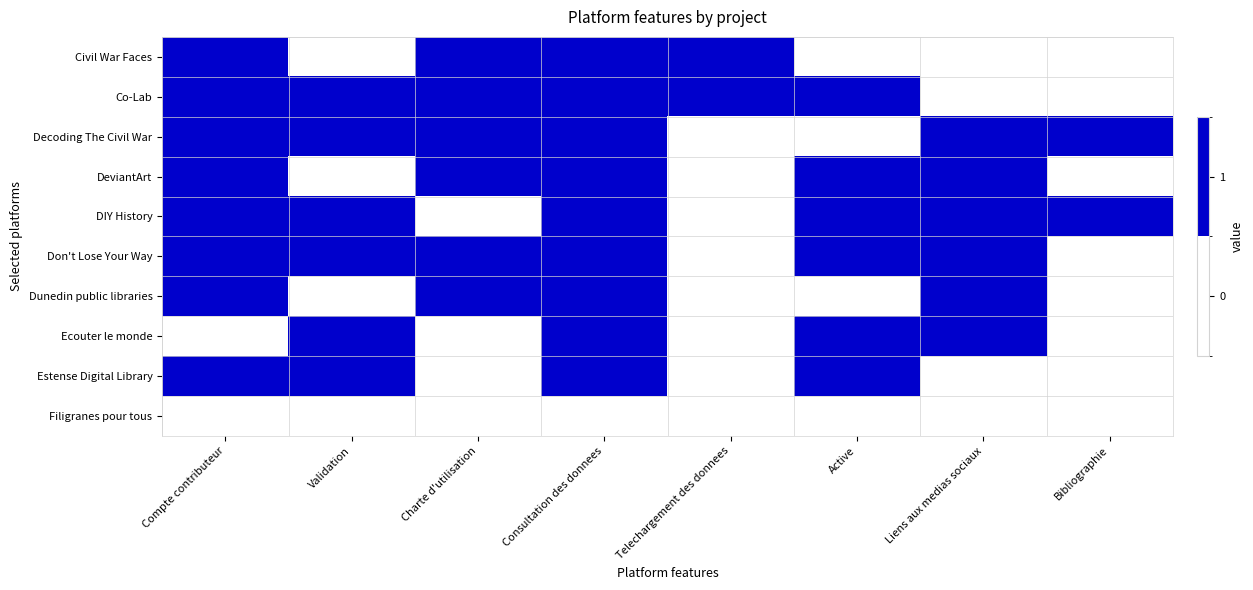

Reading left to right, list all the values displayed in this chart.

Civil War Faces: Compte contributeur=1	Validation=0	Charte d'utilisation=1	Consultation des donnees=1	Telechargement des donnees=1	Active=0	Liens aux medias sociaux=0	Bibliographie=0
Co-Lab: Compte contributeur=1	Validation=1	Charte d'utilisation=1	Consultation des donnees=1	Telechargement des donnees=1	Active=1	Liens aux medias sociaux=0	Bibliographie=0
Decoding The Civil War: Compte contributeur=1	Validation=1	Charte d'utilisation=1	Consultation des donnees=1	Telechargement des donnees=0	Active=0	Liens aux medias sociaux=1	Bibliographie=1
DeviantArt: Compte contributeur=1	Validation=0	Charte d'utilisation=1	Consultation des donnees=1	Telechargement des donnees=0	Active=1	Liens aux medias sociaux=1	Bibliographie=0
DIY History: Compte contributeur=1	Validation=1	Charte d'utilisation=0	Consultation des donnees=1	Telechargement des donnees=0	Active=1	Liens aux medias sociaux=1	Bibliographie=1
Don't Lose Your Way: Compte contributeur=1	Validation=1	Charte d'utilisation=1	Consultation des donnees=1	Telechargement des donnees=0	Active=1	Liens aux medias sociaux=1	Bibliographie=0
Dunedin public libraries: Compte contributeur=1	Validation=0	Charte d'utilisation=1	Consultation des donnees=1	Telechargement des donnees=0	Active=0	Liens aux medias sociaux=1	Bibliographie=0
Ecouter le monde: Compte contributeur=0	Validation=1	Charte d'utilisation=0	Consultation des donnees=1	Telechargement des donnees=0	Active=1	Liens aux medias sociaux=1	Bibliographie=0
Estense Digital Library: Compte contributeur=1	Validation=1	Charte d'utilisation=0	Consultation des donnees=1	Telechargement des donnees=0	Active=1	Liens aux medias sociaux=0	Bibliographie=0
Filigranes pour tous: Compte contributeur=0	Validation=0	Charte d'utilisation=0	Consultation des donnees=0	Telechargement des donnees=0	Active=0	Liens aux medias sociaux=0	Bibliographie=0